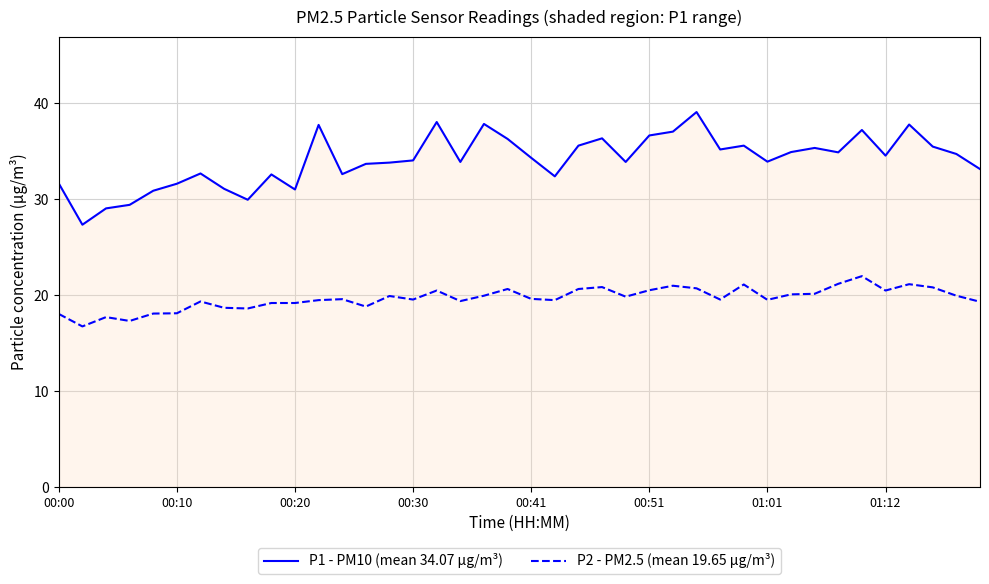

True or false: P2 - PM2.5 (mean 19.65 µg/m³) and P1 - PM10 (mean 34.07 µg/m³) intersect in this chart.

False